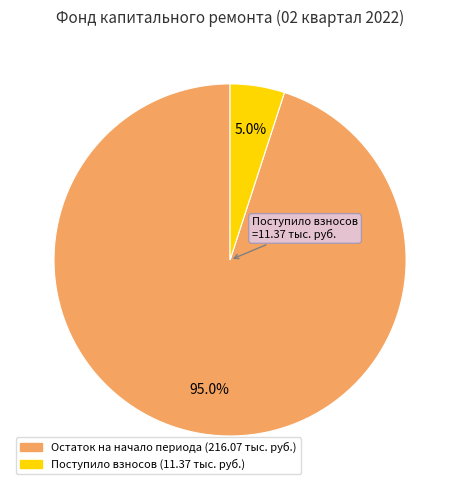

Does any single category account for the majority?

Yes